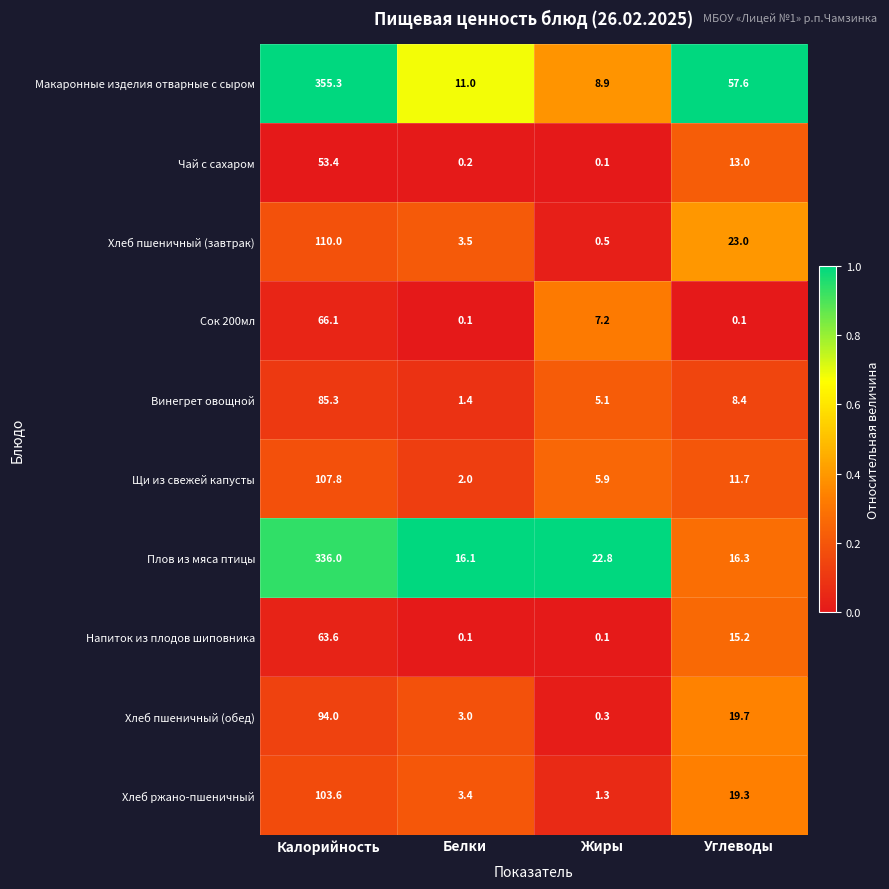

True or false: Сок 200мл has a value of 11.1 at Жиры.

False